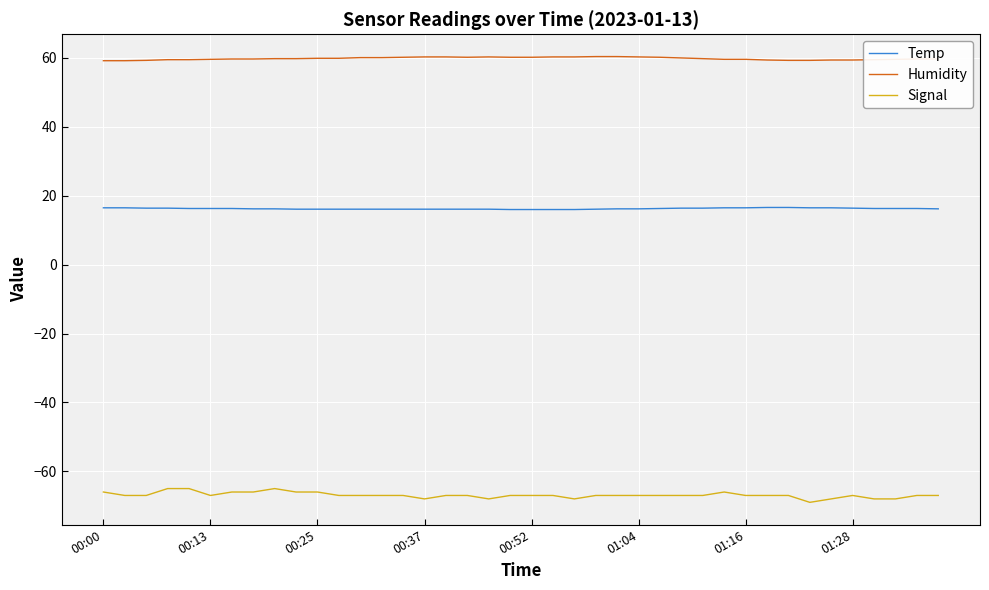

Which series has the widest spread of values?

Signal